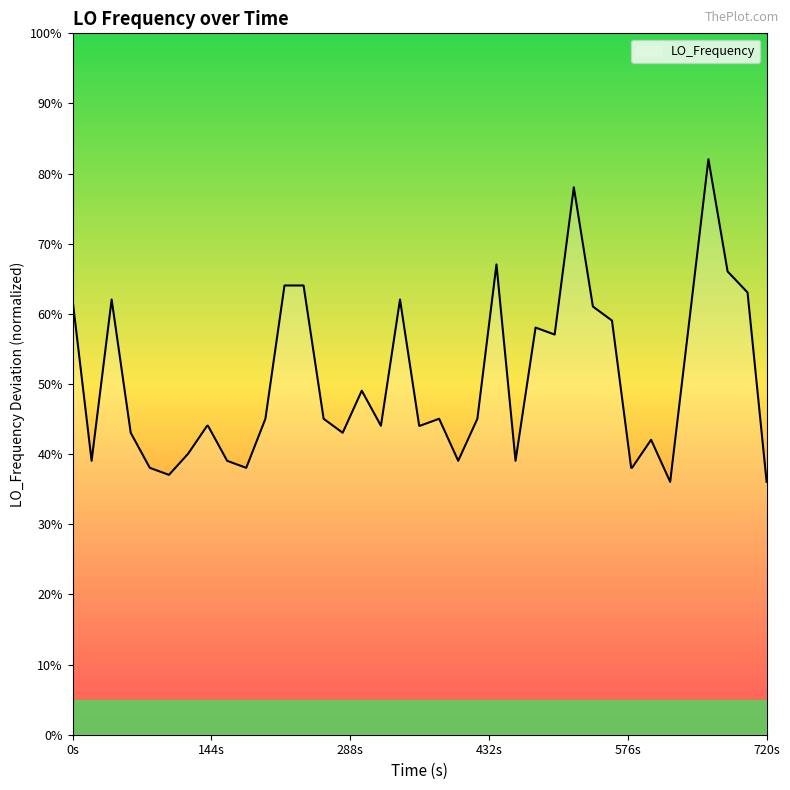

What is the smallest value displayed?

36.1